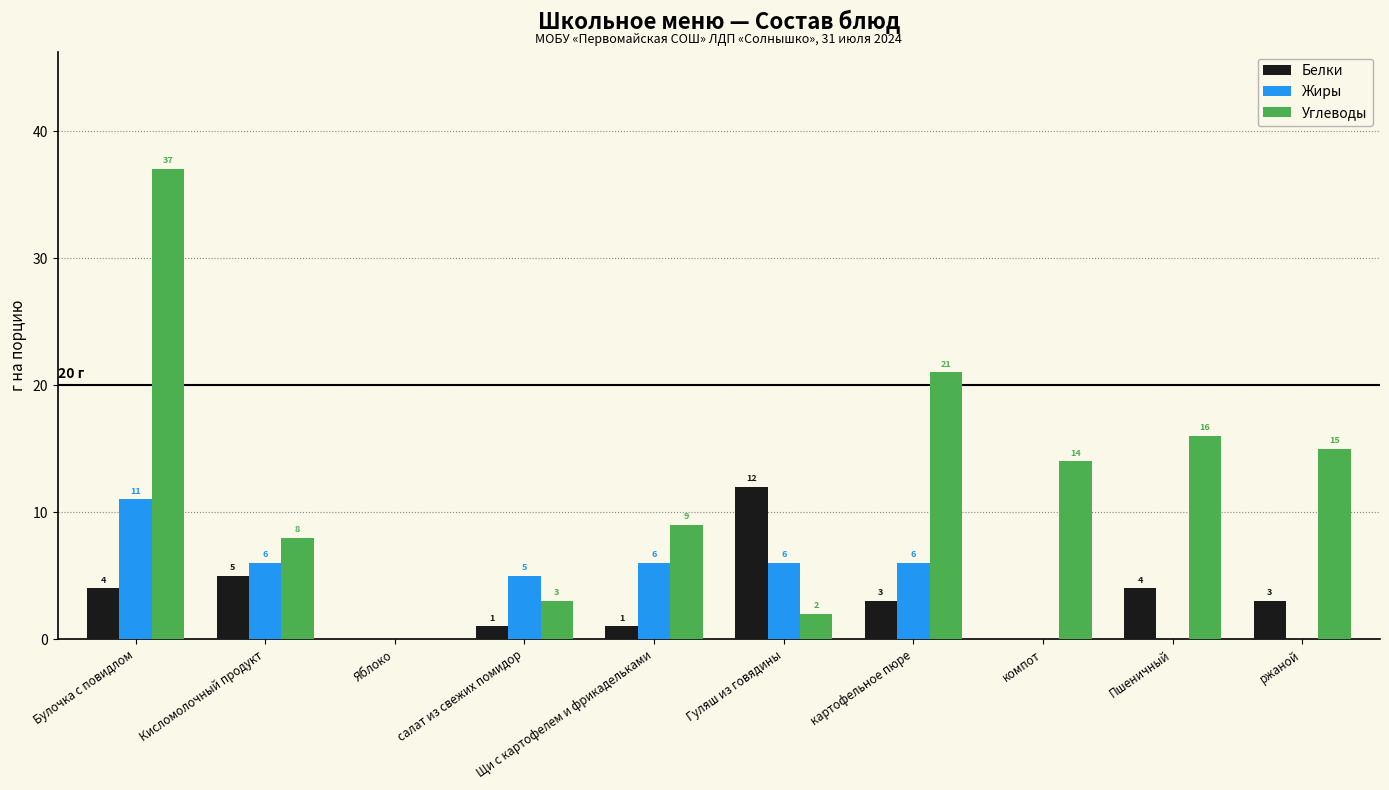

What is the difference between the Белки values at Яблоко and Кисломолочный продукт?

5